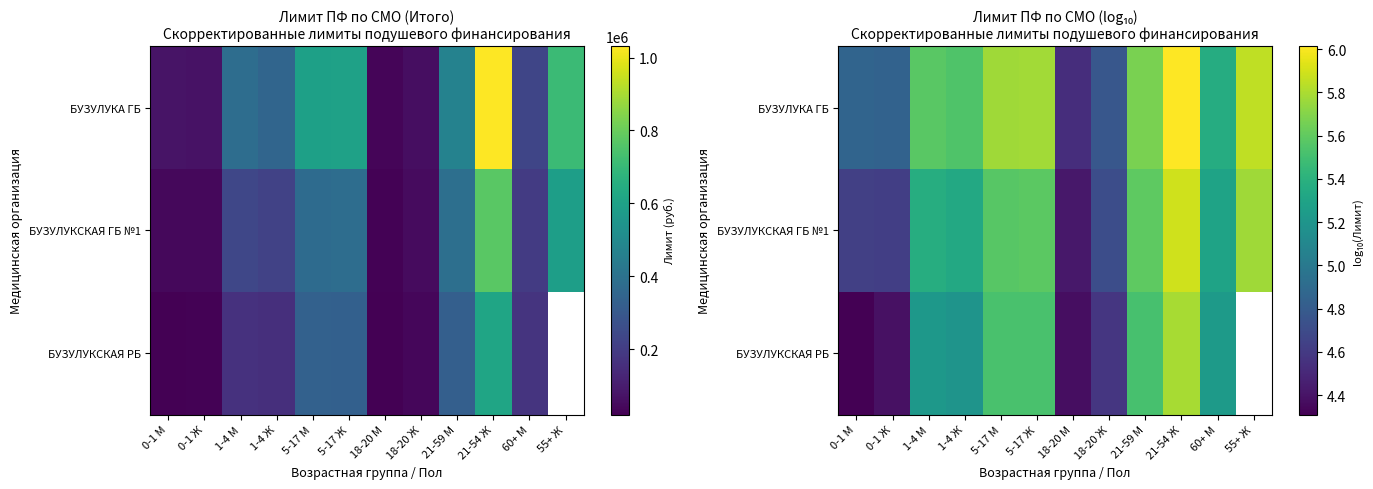

Rank the categories by БУЗУЛУКА ГБ value from lowest to highest.

18-20 М, 18-20 Ж, 0-1 Ж, 0-1 М, 60+ М, 1-4 Ж, 1-4 М, 21-59 М, 5-17 М, 5-17 Ж, 55+ Ж, 21-54 Ж